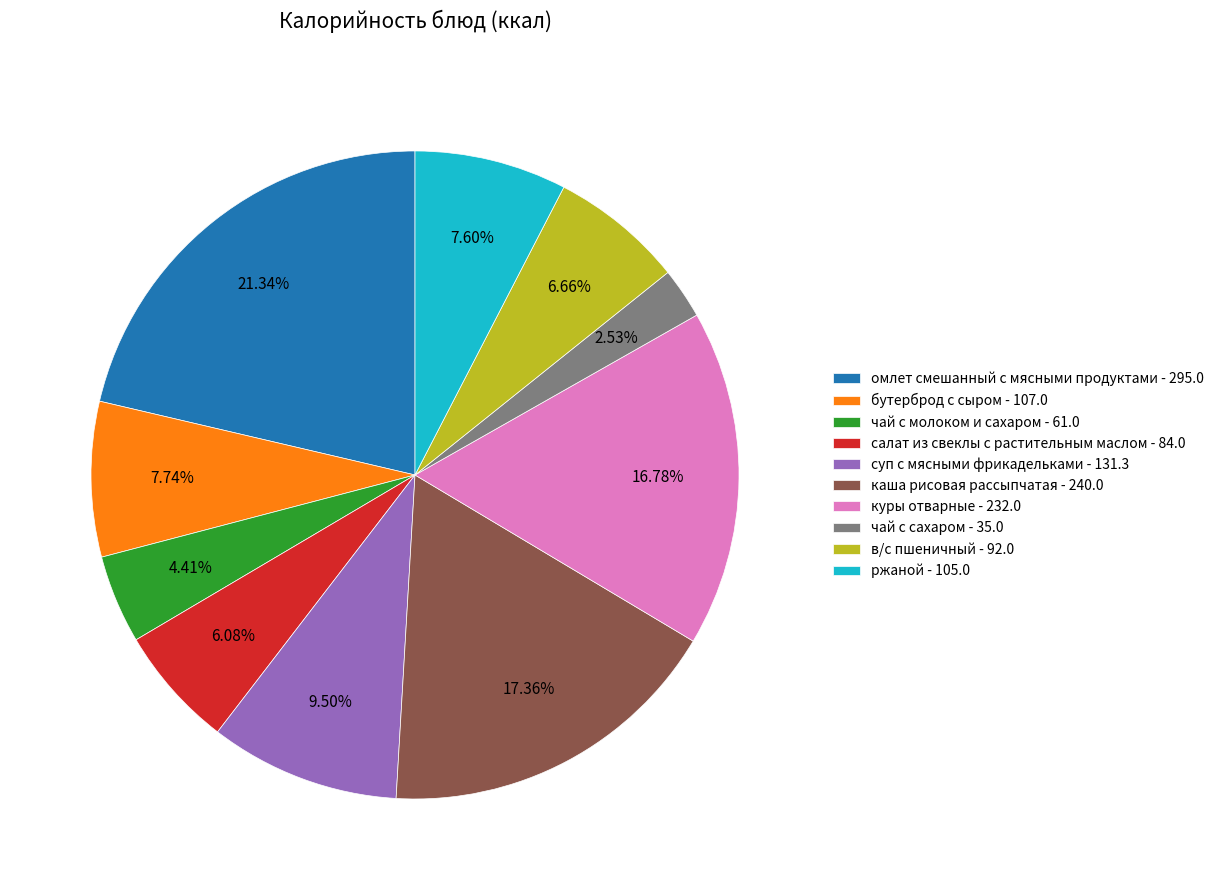

To the nearest percent, what portion does салат из свеклы с растительным маслом represent?

6%